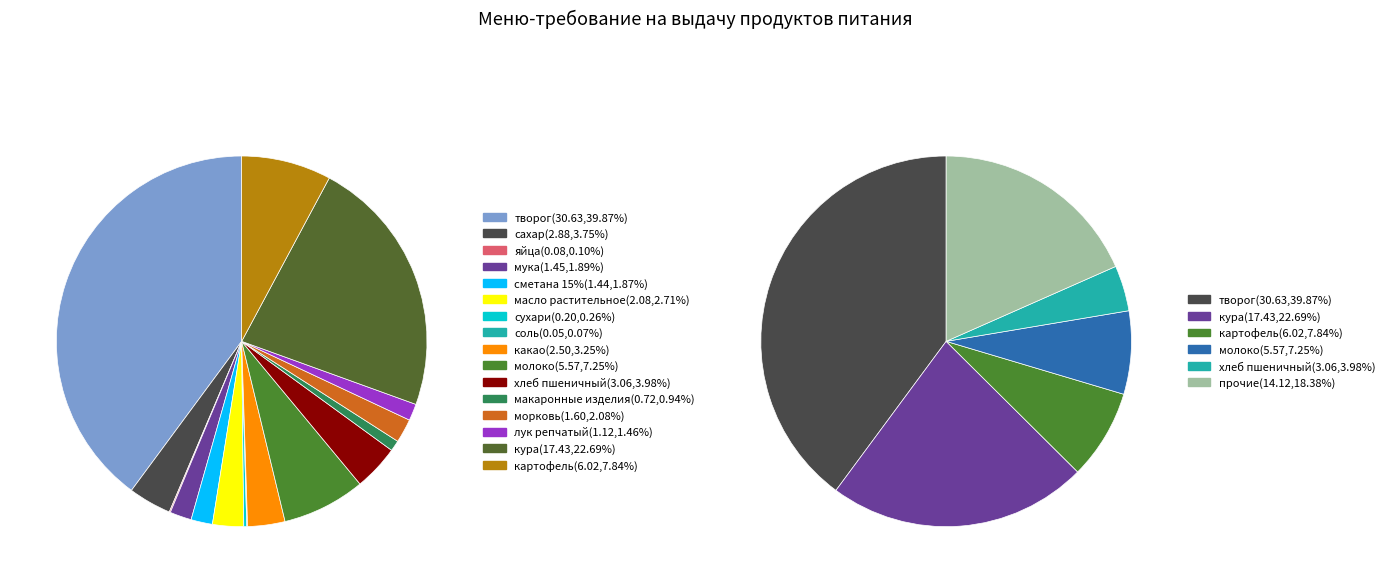

What is the smallest slice in the pie chart?

соль